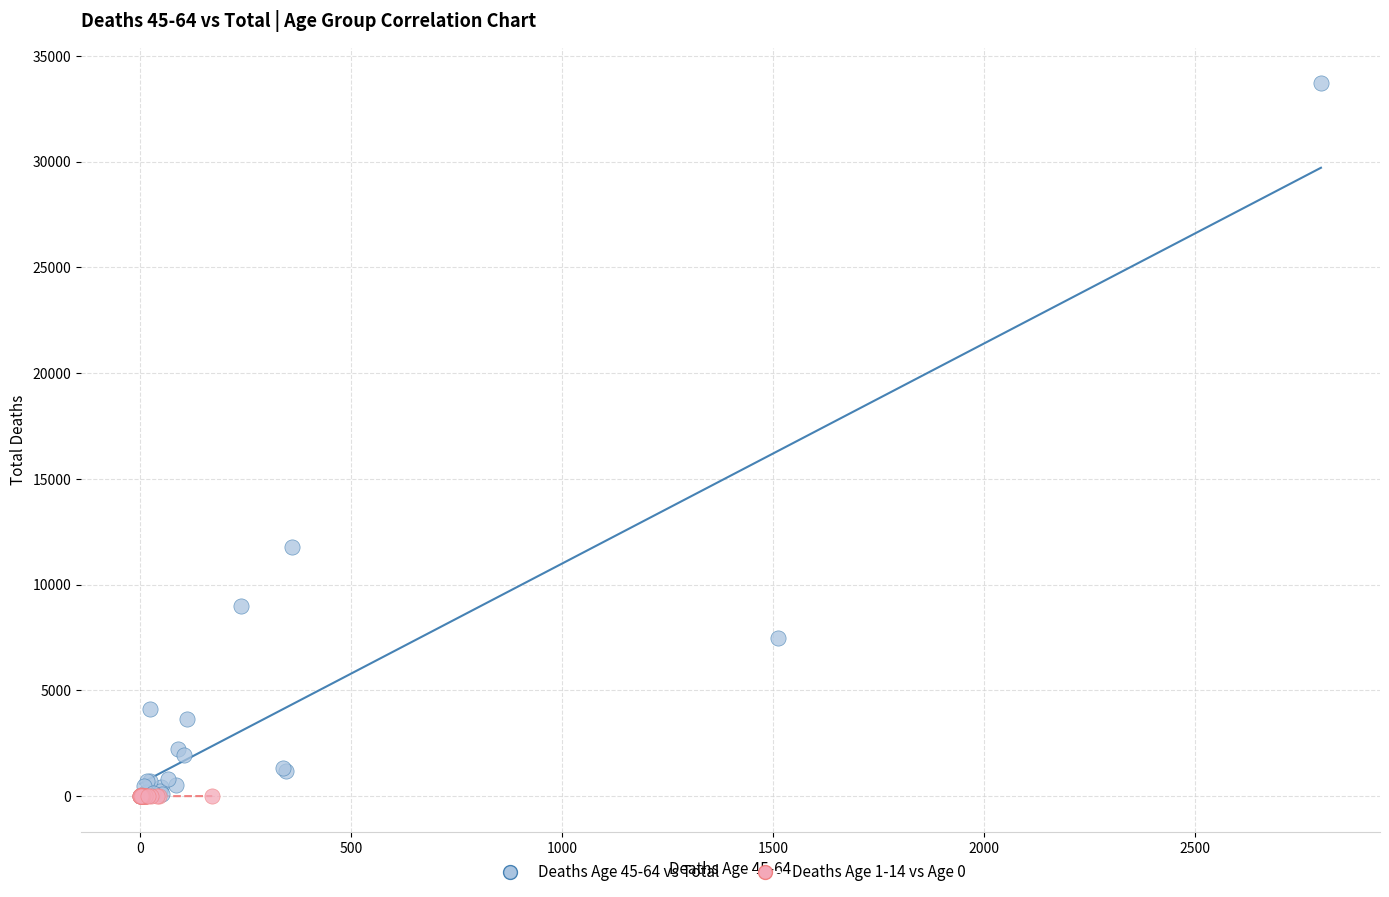

Which series contains the highest Y value?

Deaths Age 45-64 vs Total